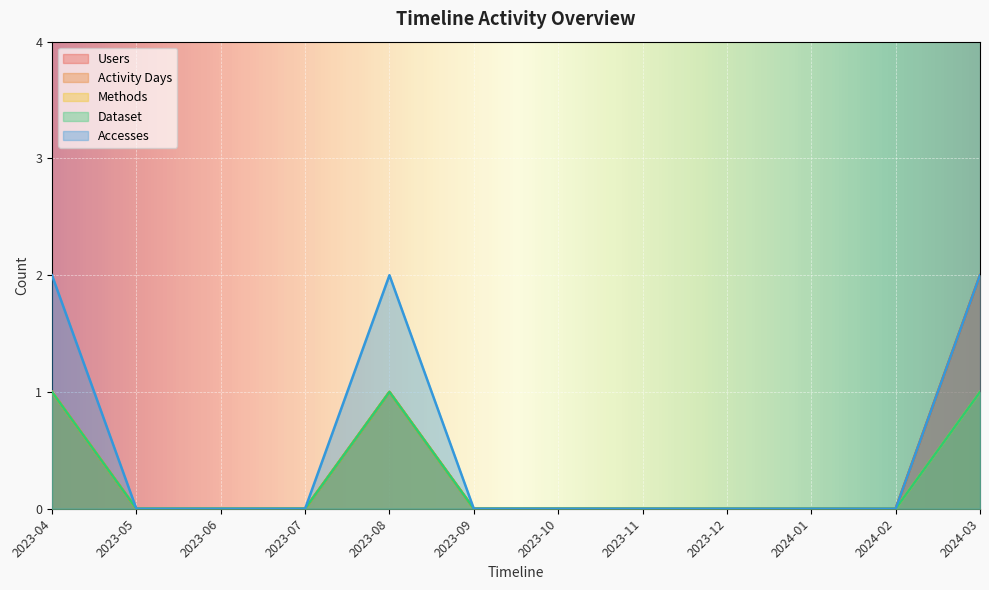

Does the chart display data point markers on the line(s)?

No